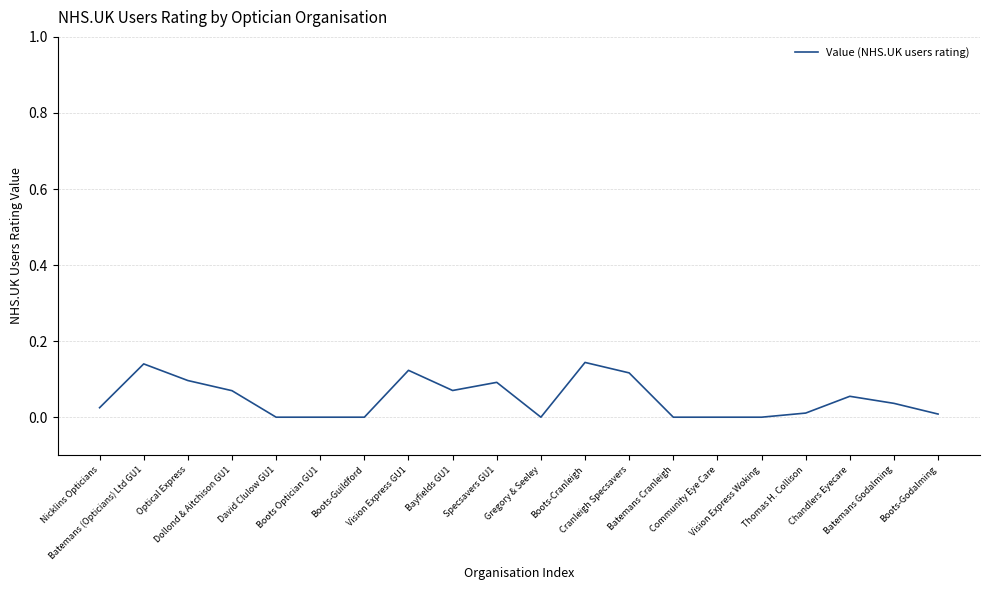

What is the maximum value shown in the chart?

0.1